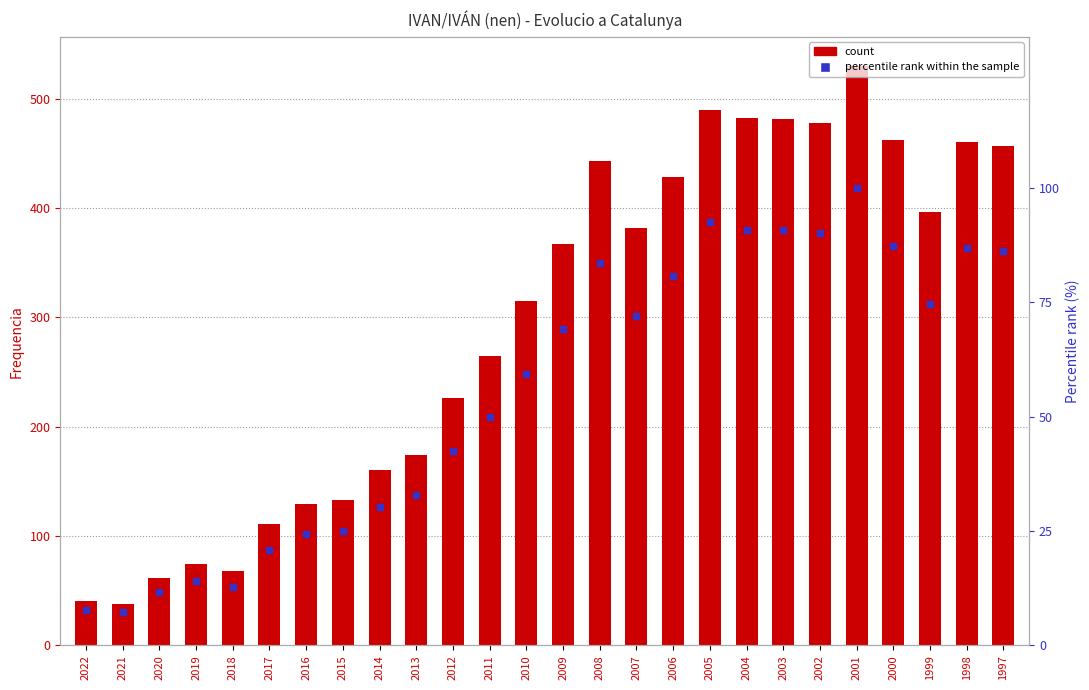

What is the highest value of the Frequency series?

530.0